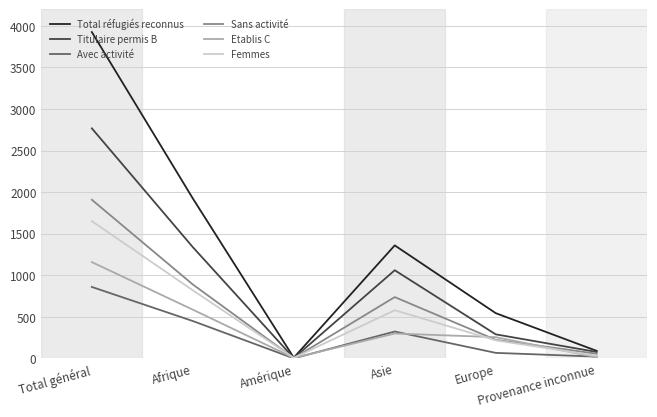

Is the value of Avec activité at Total général greater than the value of Femmes at Asie?

Yes